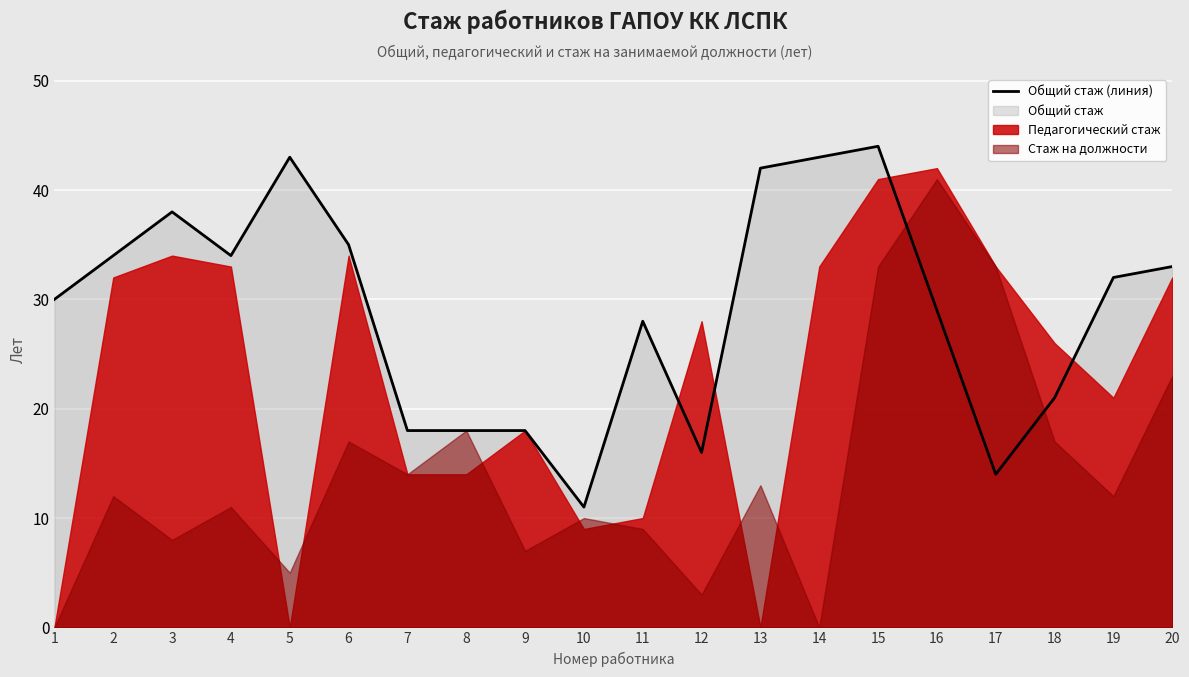

What is the difference between the values at 6 and 2?

1